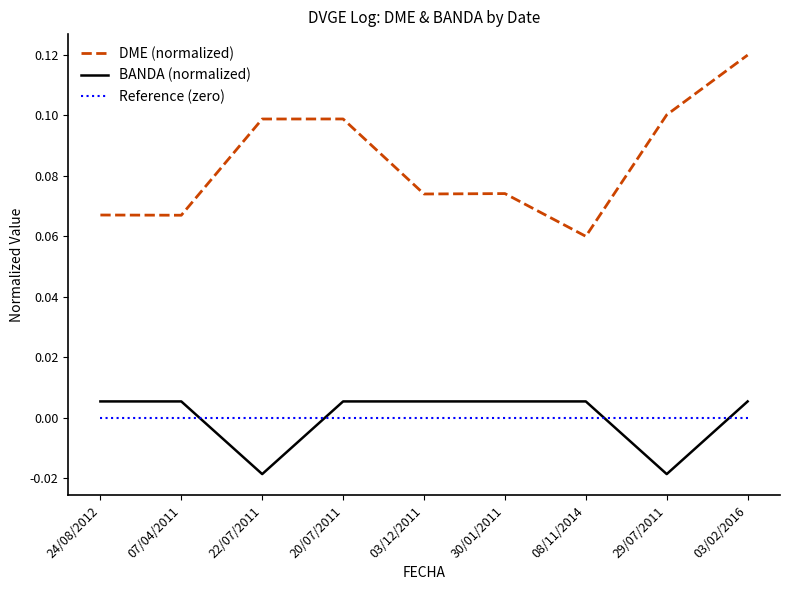

What position from the right is 20/07/2011?

6